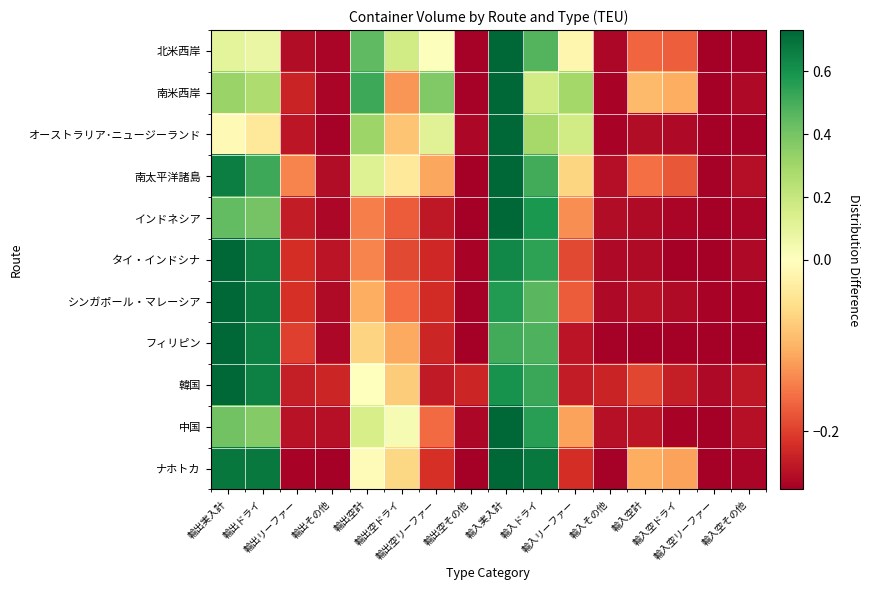

Reading left to right, transcribe all the data shown in this chart.

北米西岸: 輸出実入計=0.1	輸出ドライ=0.1	輸出リーファー=-0.3	輸出その他=-0.3	輸出空計=0.4	輸出空ドライ=0.2	輸出空リーファー=0.0	輸出空その他=-0.3	輸入実入計=0.7	輸入ドライ=0.5	輸入リーファー=-0.0	輸入その他=-0.3	輸入空計=-0.2	輸入空ドライ=-0.2	輸入空リーファー=-0.3	輸入空その他=-0.3
南米西岸: 輸出実入計=0.3	輸出ドライ=0.3	輸出リーファー=-0.2	輸出その他=-0.3	輸出空計=0.5	輸出空ドライ=-0.1	輸出空リーファー=0.4	輸出空その他=-0.3	輸入実入計=0.7	輸入ドライ=0.2	輸入リーファー=0.3	輸入その他=-0.3	輸入空計=-0.1	輸入空ドライ=-0.1	輸入空リーファー=-0.3	輸入空その他=-0.3
オーストラリア･ニュージーランド: 輸出実入計=-0.0	輸出ドライ=-0.0	輸出リーファー=-0.2	輸出その他=-0.3	輸出空計=0.3	輸出空ドライ=-0.1	輸出空リーファー=0.1	輸出空その他=-0.3	輸入実入計=0.7	輸入ドライ=0.3	輸入リーファー=0.2	輸入その他=-0.3	輸入空計=-0.3	輸入空ドライ=-0.3	輸入空リーファー=-0.3	輸入空その他=-0.3
南太平洋諸島: 輸出実入計=0.7	輸出ドライ=0.5	輸出リーファー=-0.1	輸出その他=-0.3	輸出空計=0.1	輸出空ドライ=-0.0	輸出空リーファー=-0.1	輸出空その他=-0.3	輸入実入計=0.7	輸入ドライ=0.5	輸入リーファー=-0.1	輸入その他=-0.3	輸入空計=-0.2	輸入空ドライ=-0.2	輸入空リーファー=-0.3	輸入空その他=-0.3
インドネシア: 輸出実入計=0.4	輸出ドライ=0.4	輸出リーファー=-0.2	輸出その他=-0.3	輸出空計=-0.1	輸出空ドライ=-0.2	輸出空リーファー=-0.2	輸出空その他=-0.3	輸入実入計=0.7	輸入ドライ=0.6	輸入リーファー=-0.1	輸入その他=-0.3	輸入空計=-0.3	輸入空ドライ=-0.3	輸入空リーファー=-0.3	輸入空その他=-0.3
タイ・インドシナ: 輸出実入計=0.7	輸出ドライ=0.7	輸出リーファー=-0.2	輸出その他=-0.2	輸出空計=-0.1	輸出空ドライ=-0.2	輸出空リーファー=-0.2	輸出空その他=-0.3	輸入実入計=0.6	輸入ドライ=0.5	輸入リーファー=-0.2	輸入その他=-0.3	輸入空計=-0.3	輸入空ドライ=-0.3	輸入空リーファー=-0.3	輸入空その他=-0.3
シンガポール・マレーシア: 輸出実入計=0.7	輸出ドライ=0.7	輸出リーファー=-0.2	輸出その他=-0.3	輸出空計=-0.1	輸出空ドライ=-0.2	輸出空リーファー=-0.2	輸出空その他=-0.3	輸入実入計=0.6	輸入ドライ=0.5	輸入リーファー=-0.2	輸入その他=-0.3	輸入空計=-0.2	輸入空ドライ=-0.3	輸入空リーファー=-0.3	輸入空その他=-0.3
フィリピン: 輸出実入計=0.7	輸出ドライ=0.7	輸出リーファー=-0.2	輸出その他=-0.3	輸出空計=-0.1	輸出空ドライ=-0.1	輸出空リーファー=-0.2	輸出空その他=-0.3	輸入実入計=0.5	輸入ドライ=0.5	輸入リーファー=-0.2	輸入その他=-0.3	輸入空計=-0.3	輸入空ドライ=-0.3	輸入空リーファー=-0.3	輸入空その他=-0.3
韓国: 輸出実入計=0.7	輸出ドライ=0.7	輸出リーファー=-0.2	輸出その他=-0.2	輸出空計=-0.0	輸出空ドライ=-0.1	輸出空リーファー=-0.2	輸出空その他=-0.2	輸入実入計=0.6	輸入ドライ=0.5	輸入リーファー=-0.2	輸入その他=-0.2	輸入空計=-0.2	輸入空ドライ=-0.2	輸入空リーファー=-0.3	輸入空その他=-0.2
中国: 輸出実入計=0.4	輸出ドライ=0.4	輸出リーファー=-0.2	輸出その他=-0.2	輸出空計=0.1	輸出空ドライ=0.0	輸出空リーファー=-0.2	輸出空その他=-0.3	輸入実入計=0.7	輸入ドライ=0.6	輸入リーファー=-0.1	輸入その他=-0.2	輸入空計=-0.2	輸入空ドライ=-0.3	輸入空リーファー=-0.3	輸入空その他=-0.2
ナホトカ: 輸出実入計=0.7	輸出ドライ=0.7	輸出リーファー=-0.3	輸出その他=-0.3	輸出空計=-0.0	輸出空ドライ=-0.1	輸出空リーファー=-0.2	輸出空その他=-0.3	輸入実入計=0.7	輸入ドライ=0.7	輸入リーファー=-0.2	輸入その他=-0.3	輸入空計=-0.1	輸入空ドライ=-0.1	輸入空リーファー=-0.3	輸入空その他=-0.3